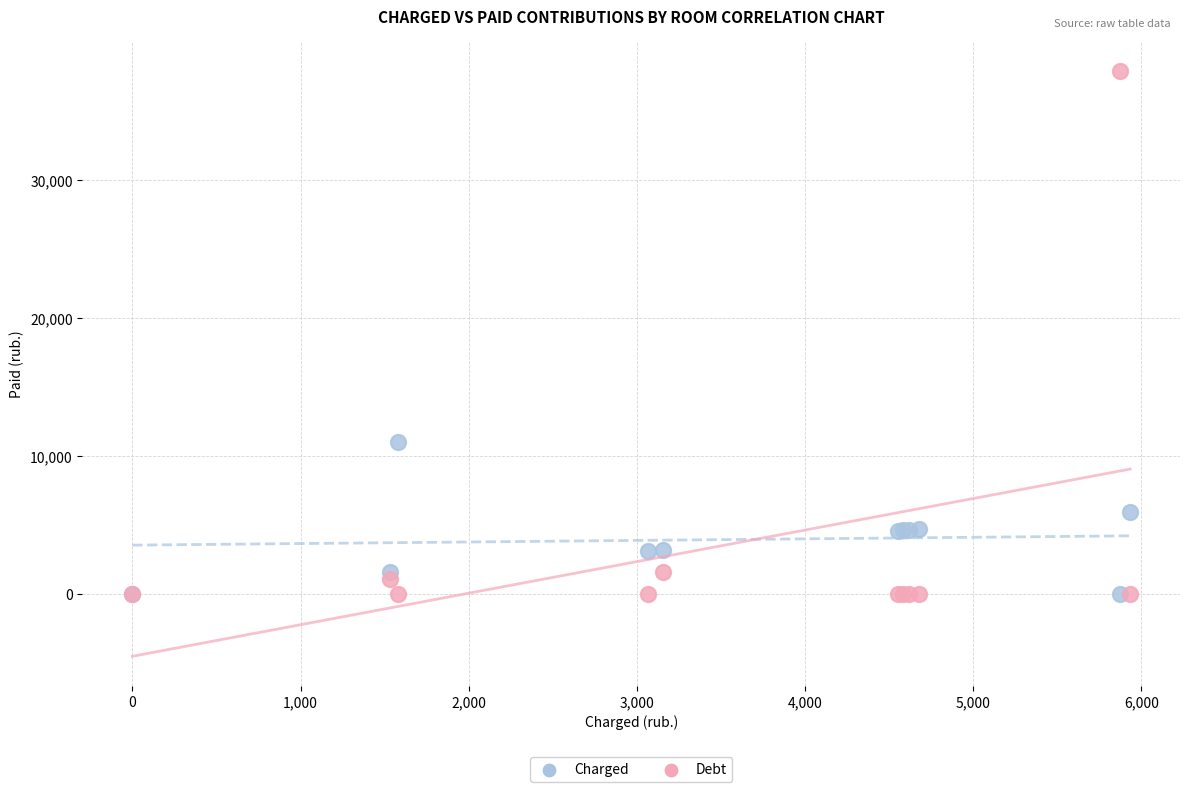

Which series has the largest Y range (max minus min)?

Debt